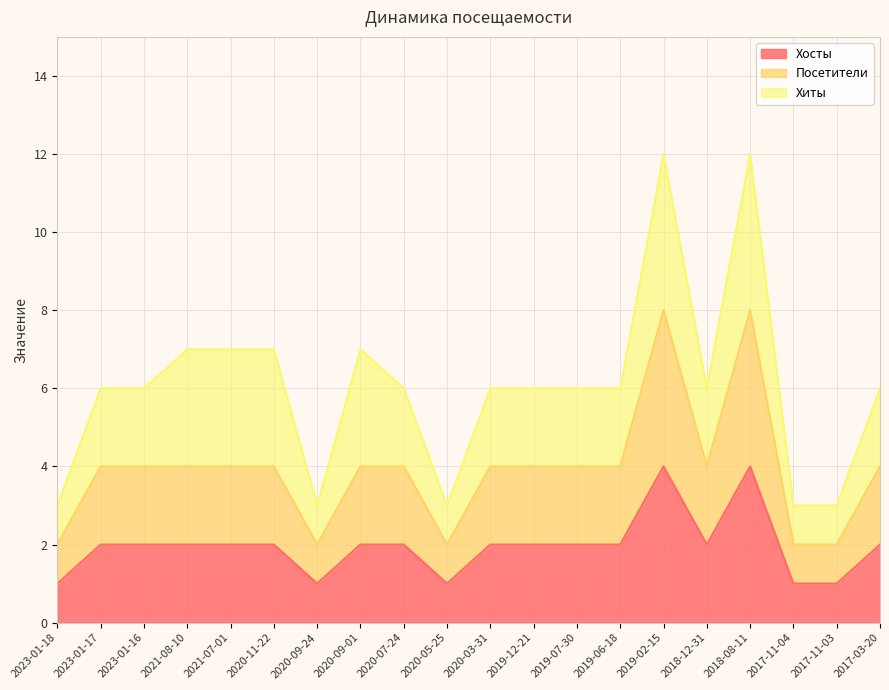

True or false: Посетители has more than 0 points higher than both neighbors.

True